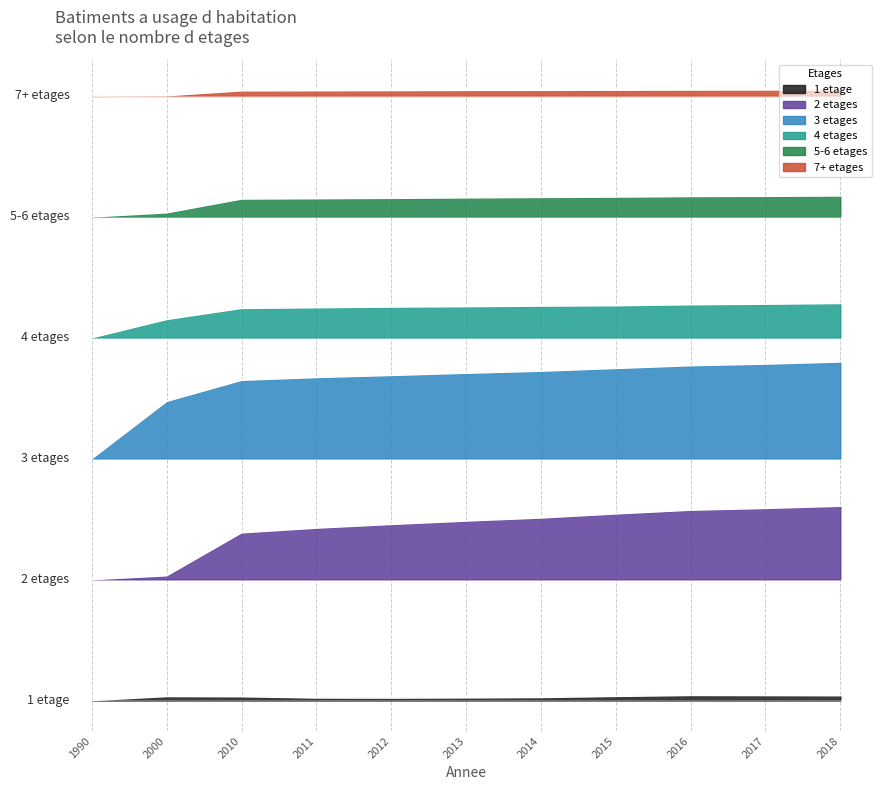

True or false: 2 etages and 4 etages cross at least once.

False